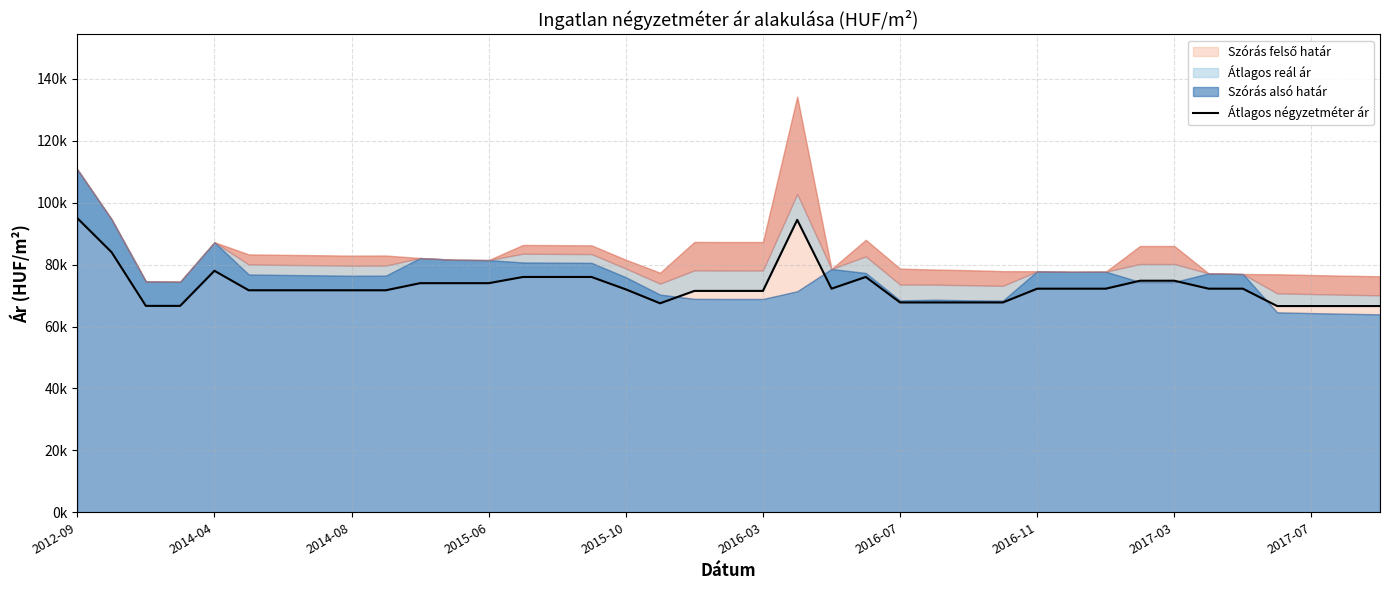

True or false: there are more than 2 points higher than both neighbors.

True